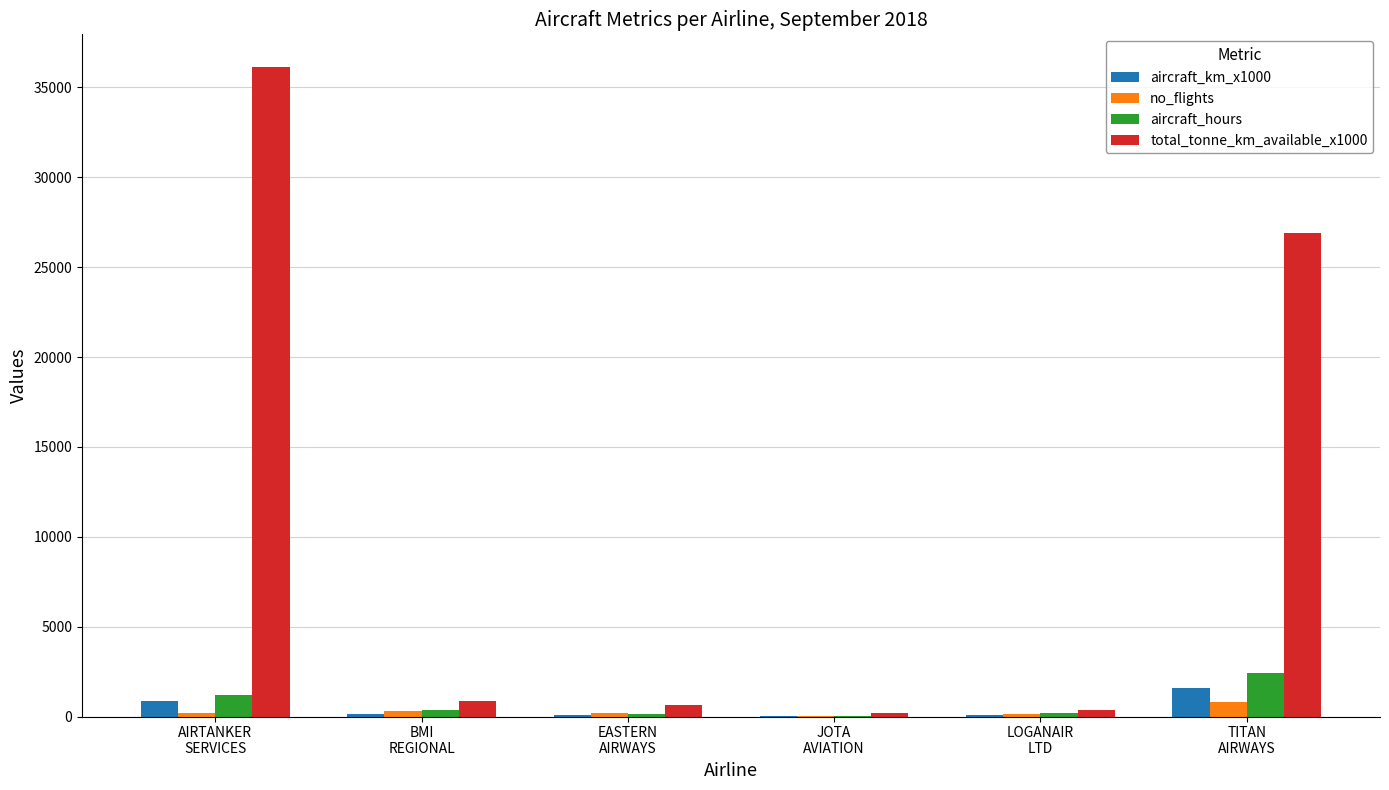

What is the greatest value displayed?

36150.0